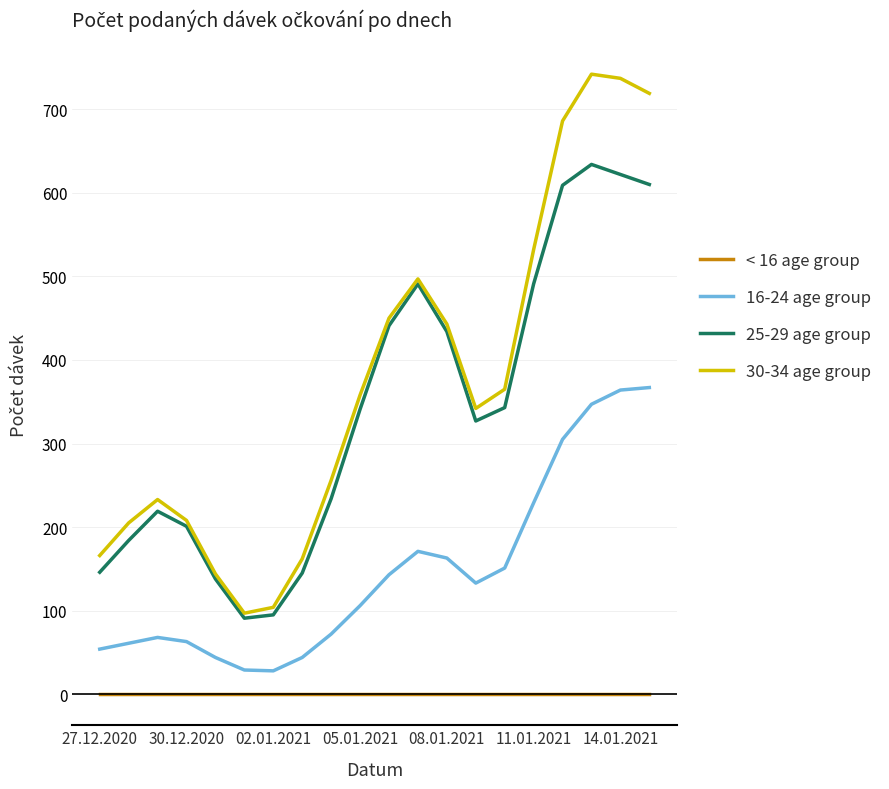

Rank the series by their maximum value, from highest to lowest.

30-34 age group, 25-29 age group, 16-24 age group, < 16 age group